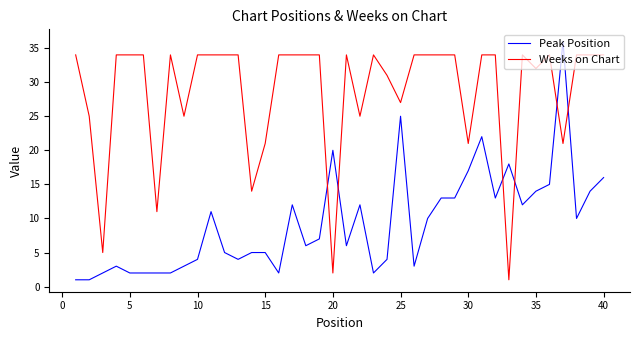

What are all the series names shown in the legend?

Peak Position, Weeks on Chart